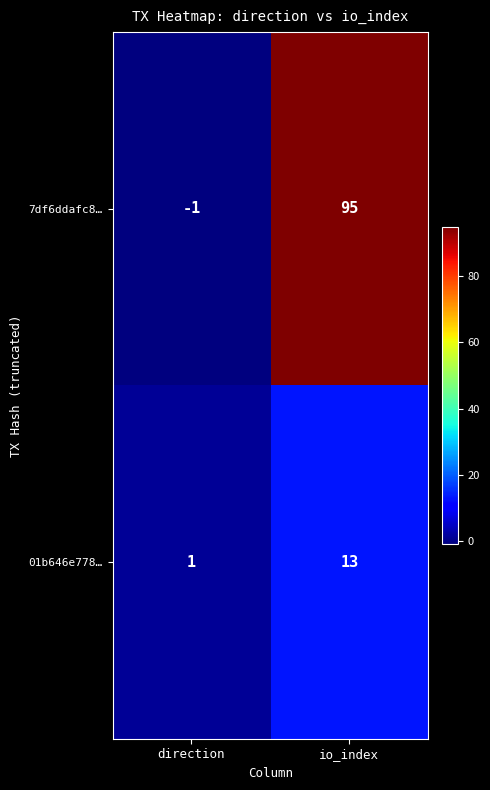

The 7df6ddafc8… series shows -2 at direction. True or false?

False